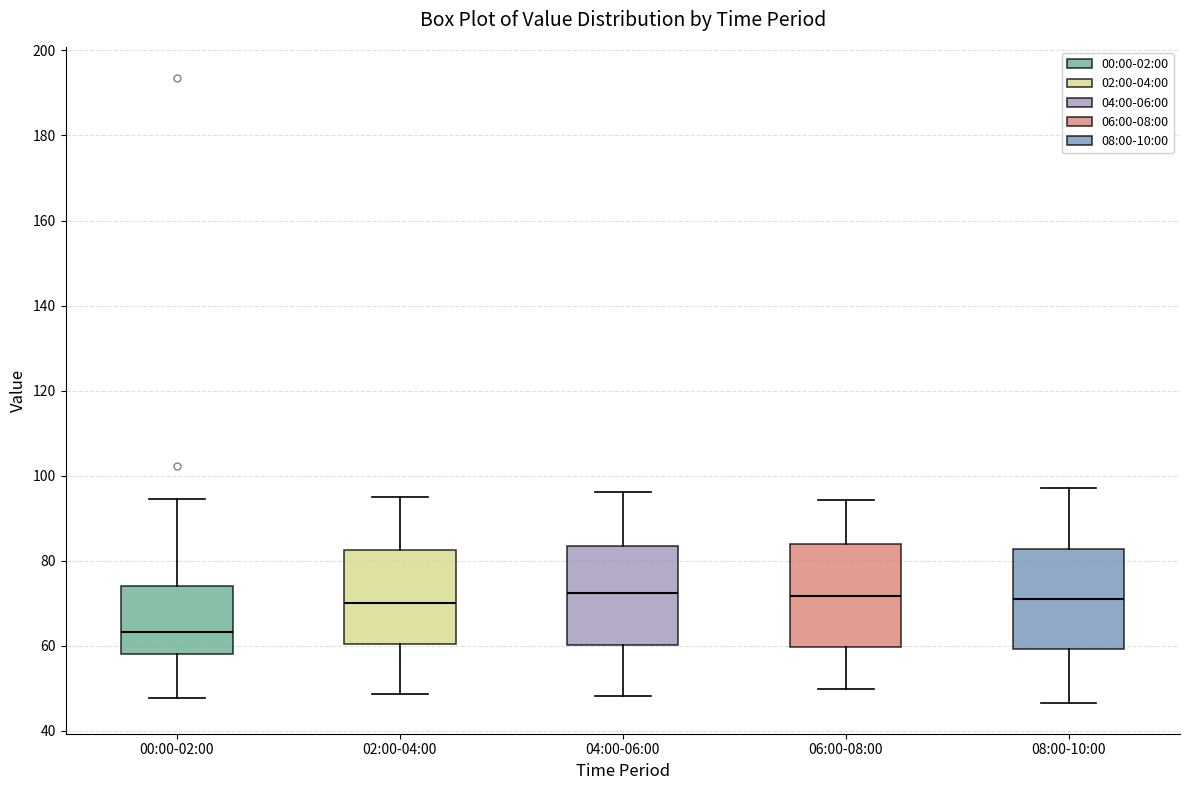

Which box's median line is the lowest?

00:00-02:00